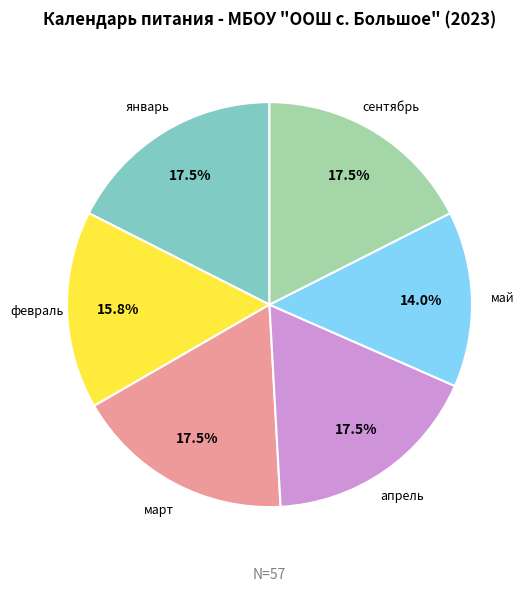

What is the smallest slice in the pie chart?

май